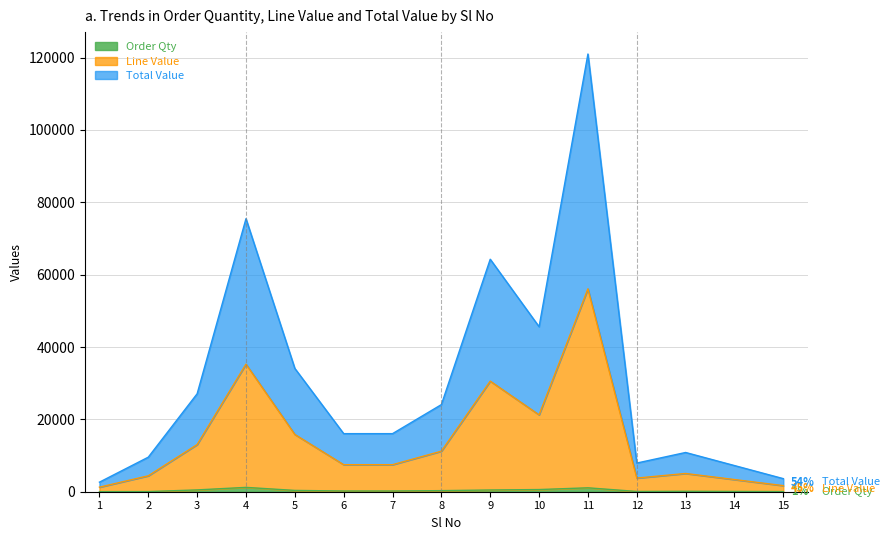

How many interior local peaks does the Order Qty series have?

3